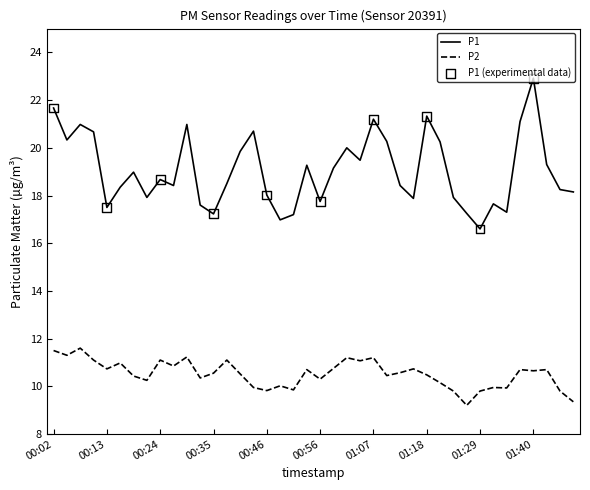

True or false: P2 and P1 intersect in this chart.

False